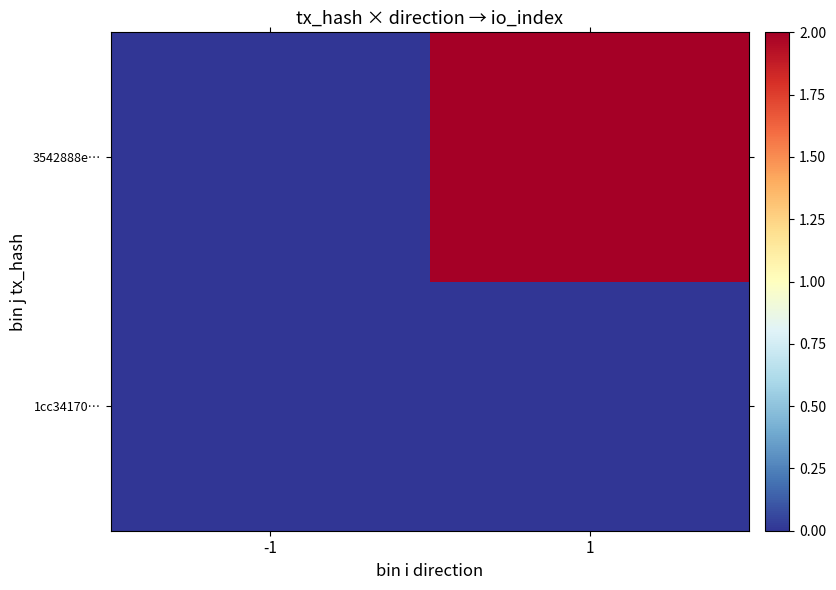

Reading left to right, transcribe all the data shown in this chart.

1cc34170…: -1=0	1=0
3542888e…: -1=0	1=2